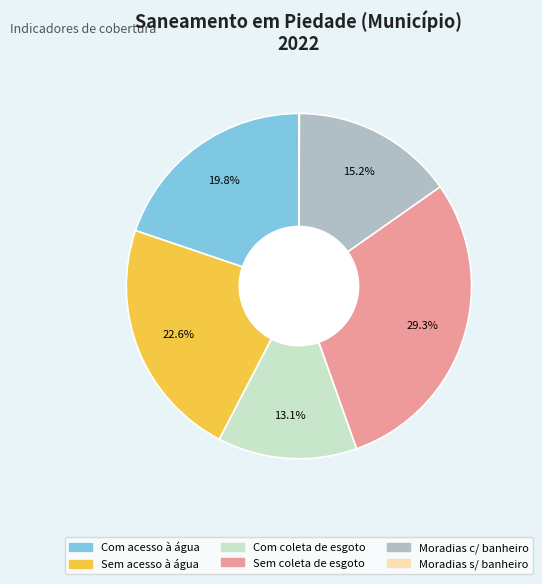

Is there any slice that represents more than half of the pie?

No